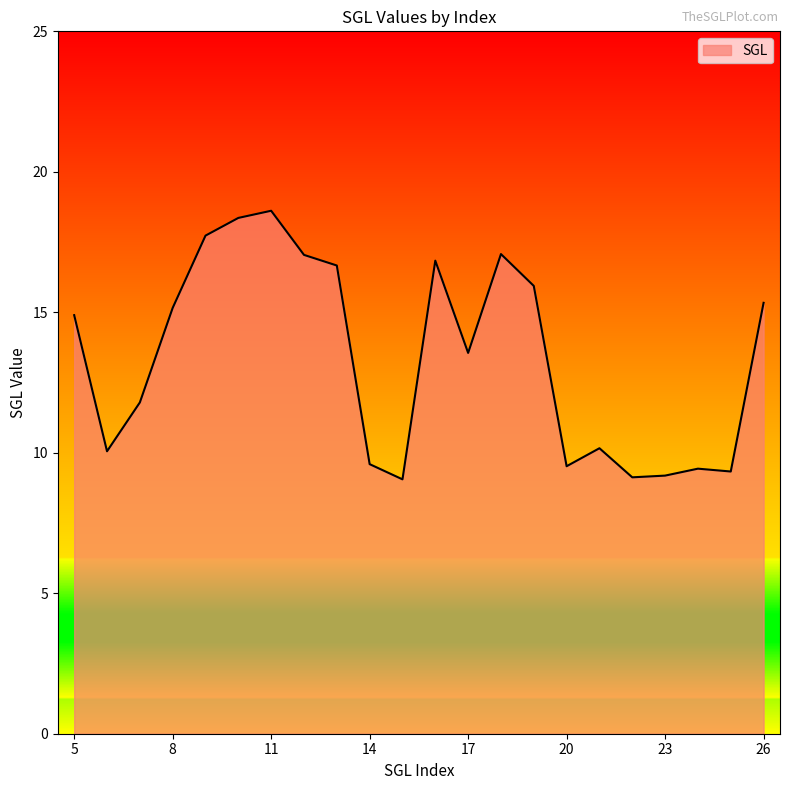

What is the smallest value displayed?

9.1